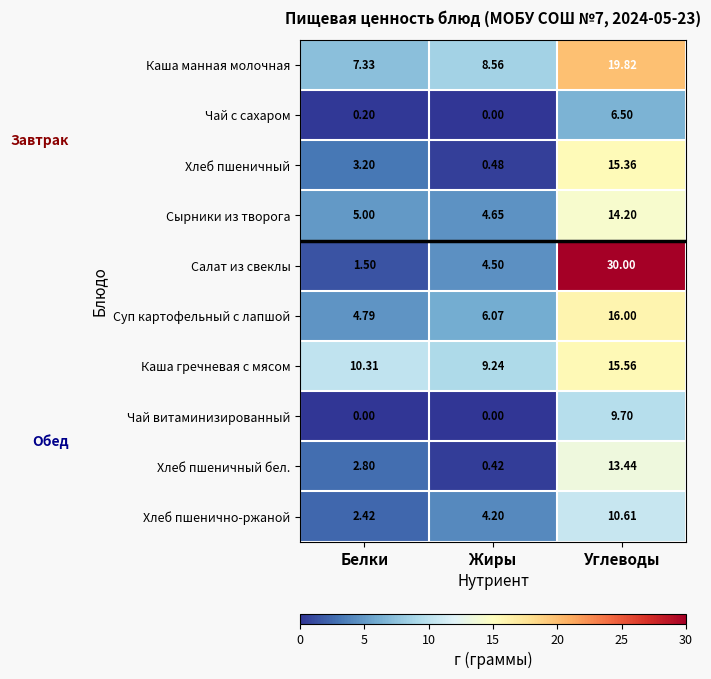

Which series has the largest range (max minus min)?

Салат из свеклы